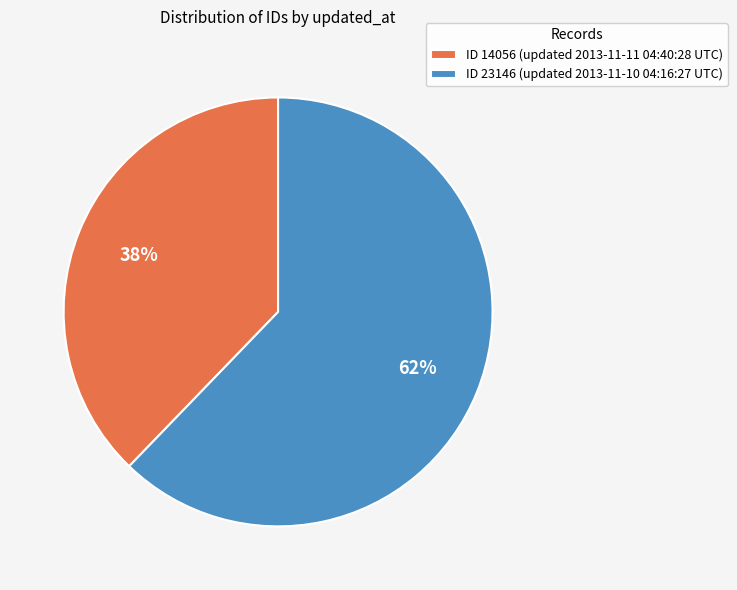

Between ID 23146 (updated 2013-11-10 04:16:27 UTC) and ID 14056 (updated 2013-11-11 04:40:28 UTC), which is larger?

ID 23146 (updated 2013-11-10 04:16:27 UTC)